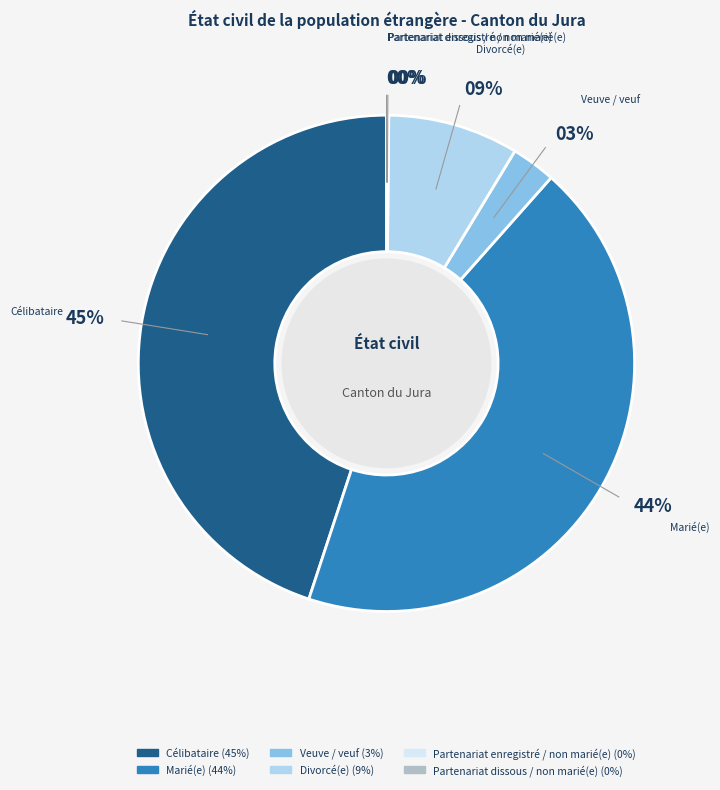

What is the ratio of the value at Marié(e) to the value at Célibataire?

1.0